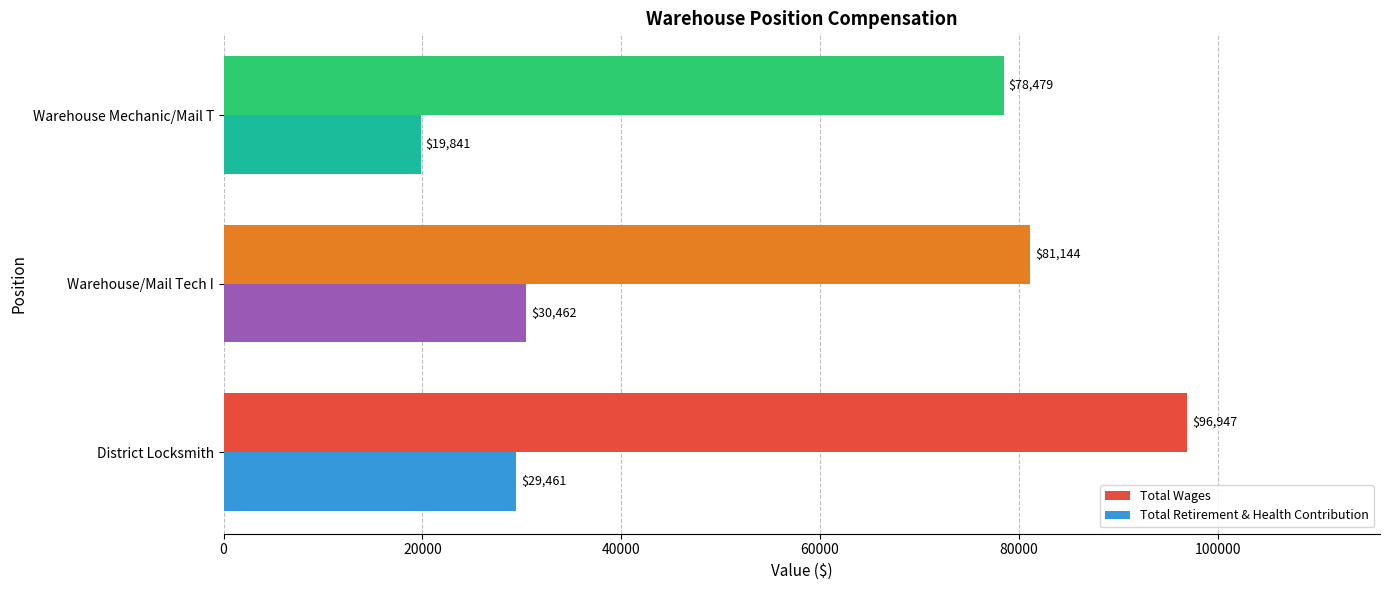

Is it true that Total Wages equals 121294 at Warehouse Mechanic/Mail T?

False